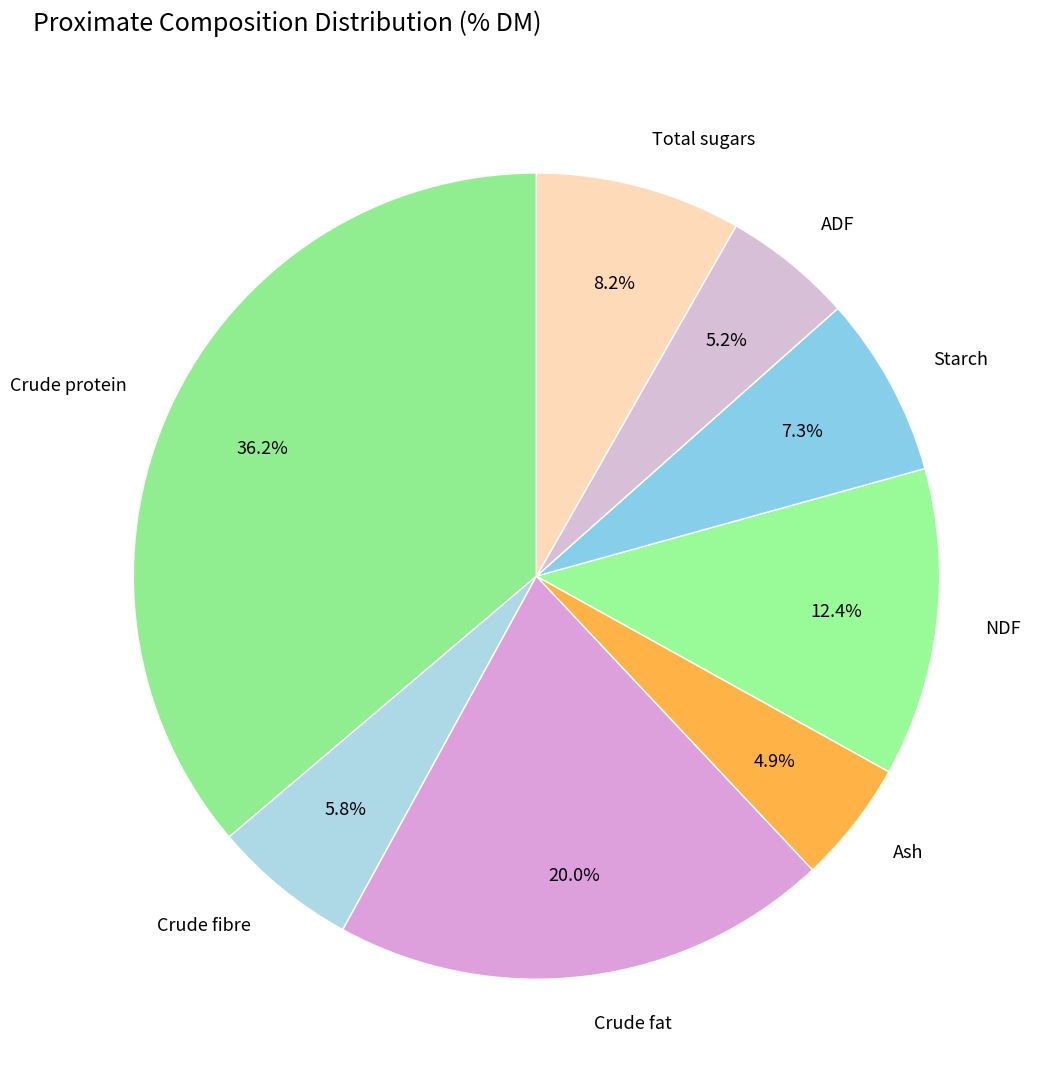

Is there any slice that represents more than half of the pie?

No